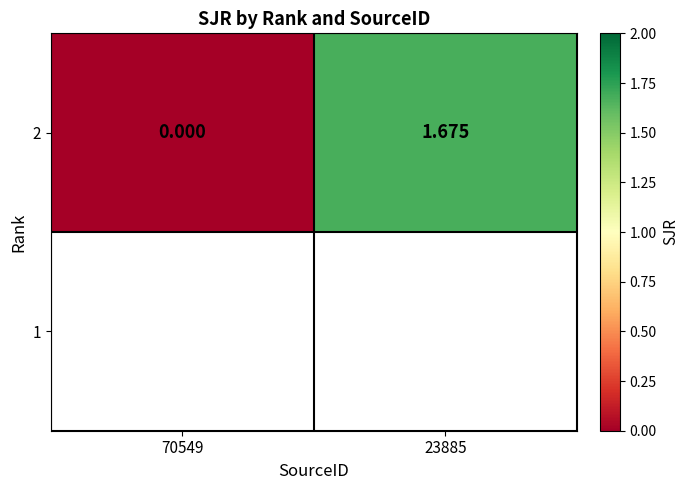

List the labels in order of value, largest first.

23885, 70549